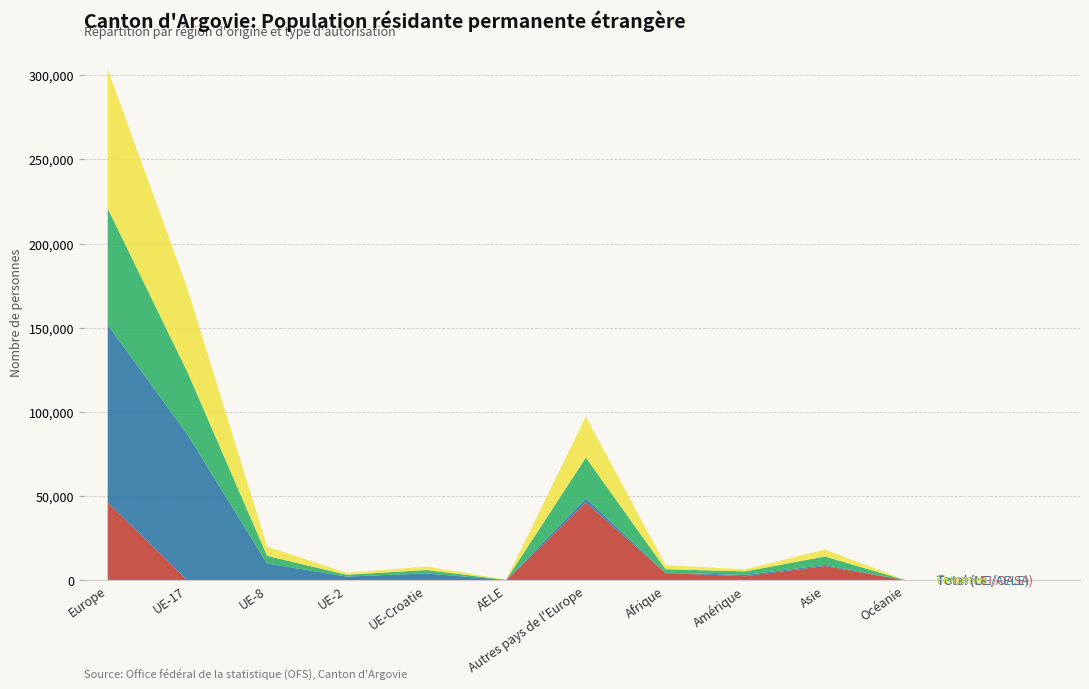

Reading left to right, extract all data points from this chart.

Total (LEI/OASA): 46207	1	2	0	25	0	46179	4300	2444	8514	120
Total (UE/AELE): 105554	86631	10003	2226	4070	189	2435	205	817	628	36
Femmes: 69168	37160	4522	1066	2015	88	24317	2090	2060	5016	70
Hommes: 82593	49472	5483	1160	2080	101	24297	2415	1201	4126	86